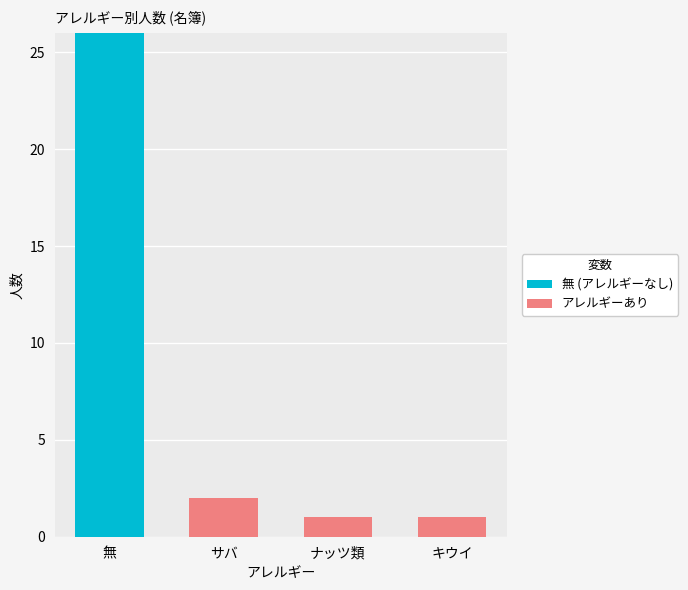

Reading left to right, transcribe the values for 無 (アレルギーなし).

無=26	サバ=0	ナッツ類=0	キウイ=0